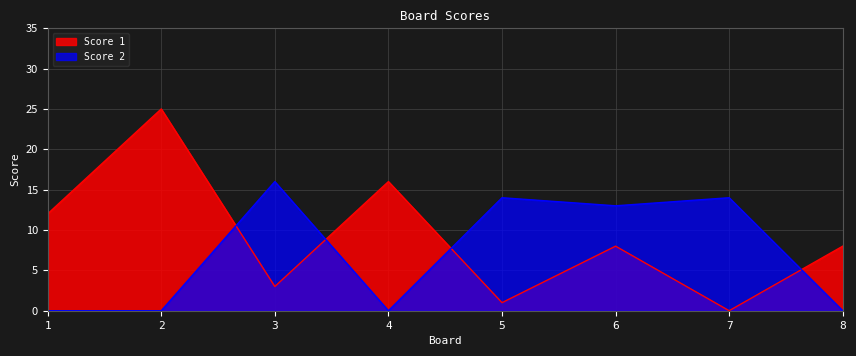

How many data points in Score 2 are less than 13?

4